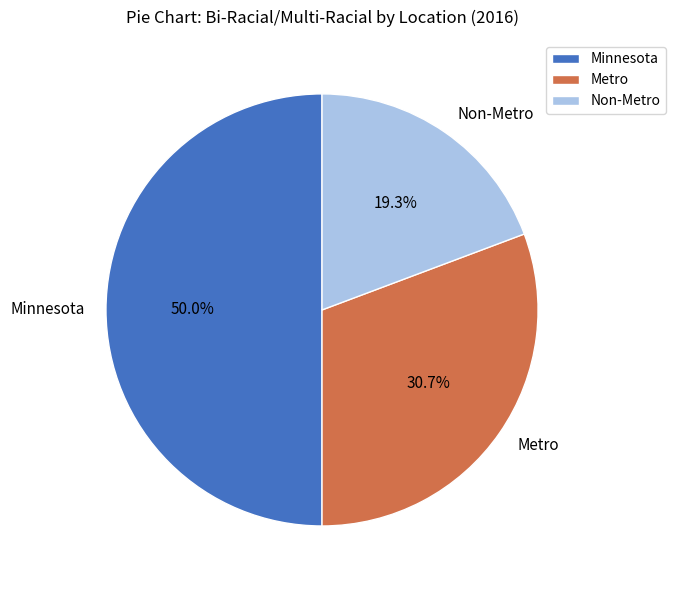

Count the number of slices in the pie.

3